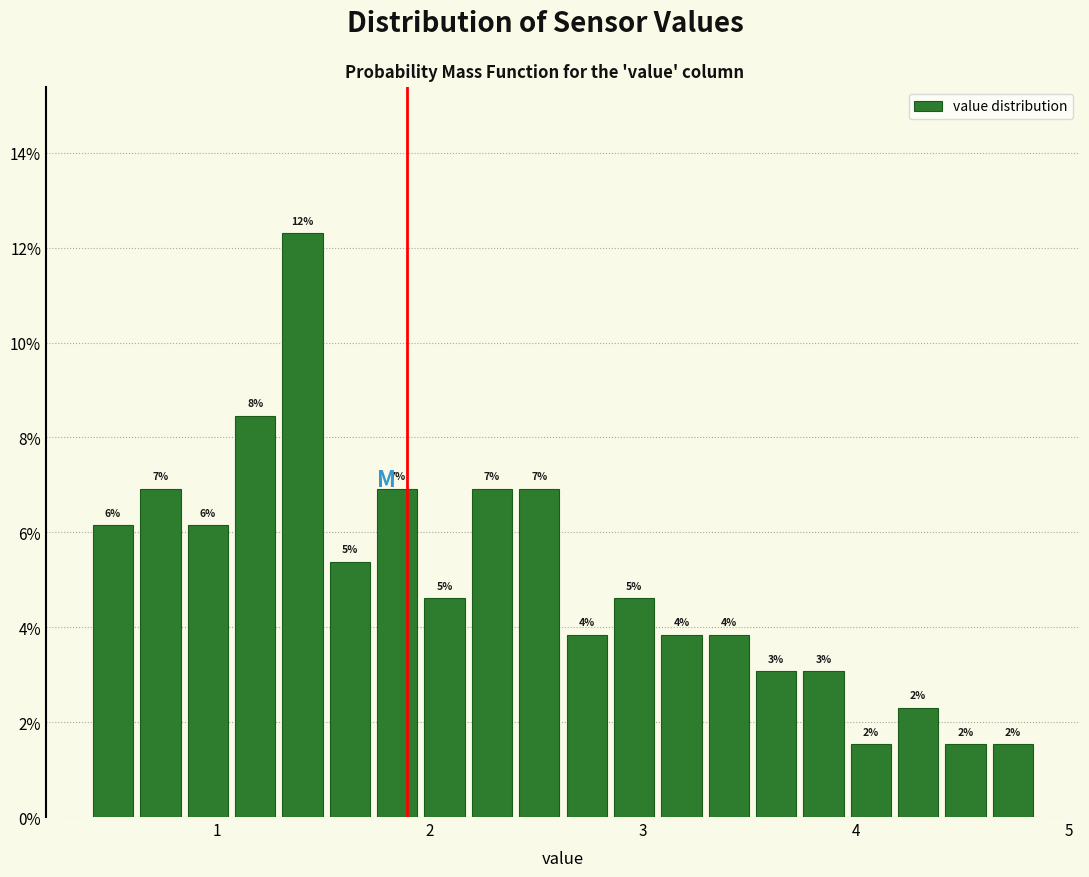

Around what value on the x-axis is the tallest bar? Give the approximate position of its centre, as read against the axis.

1.4